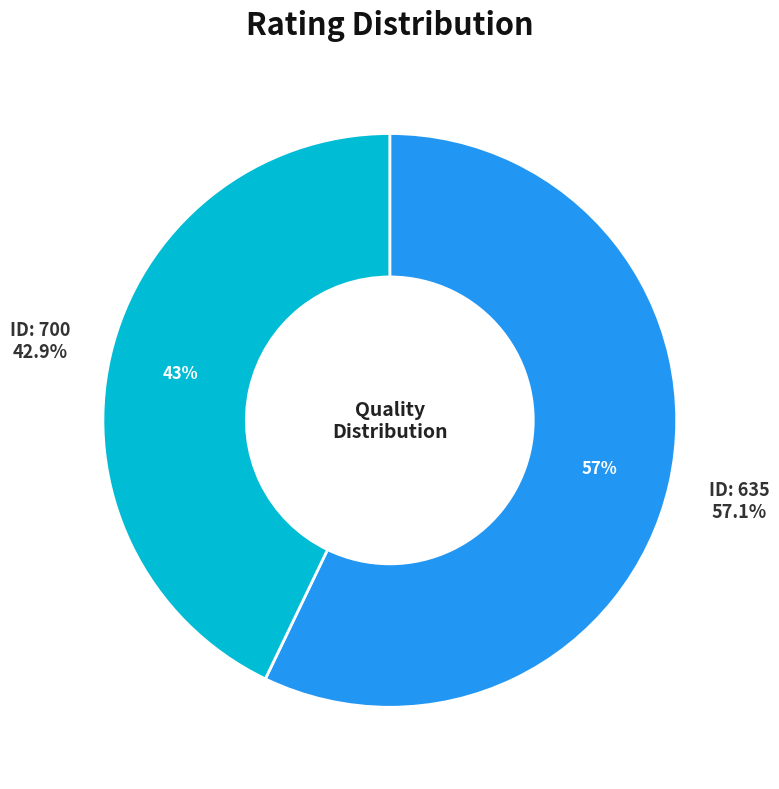

To the nearest percent, what percentage of the pie is 700?

43%